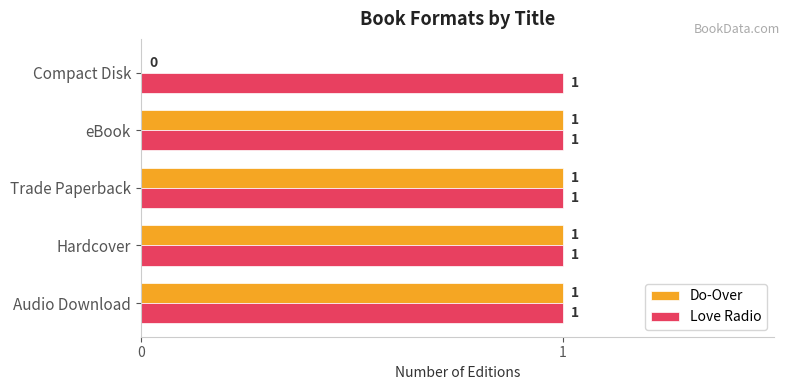

Which series has the largest total across all categories?

Love Radio